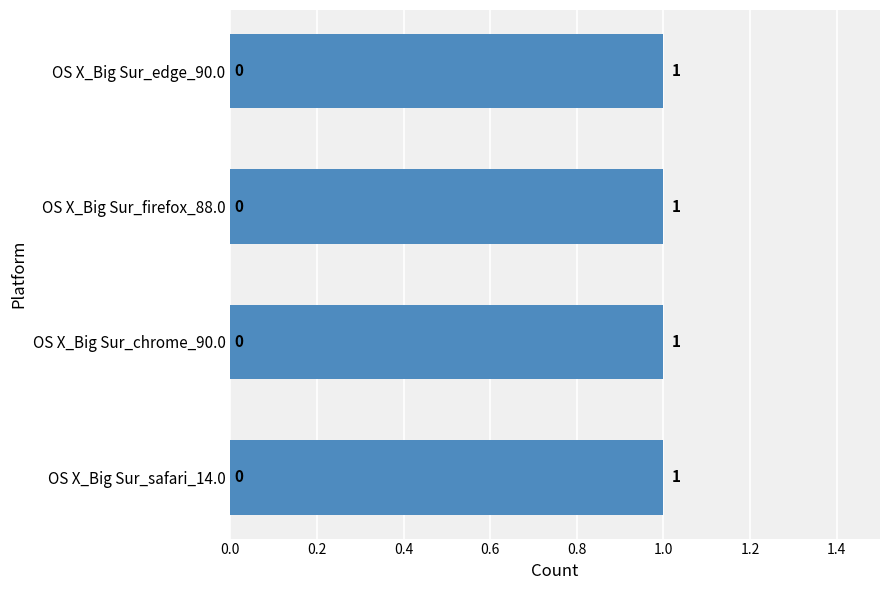

At how many categories does at least one series exceed 0?

4